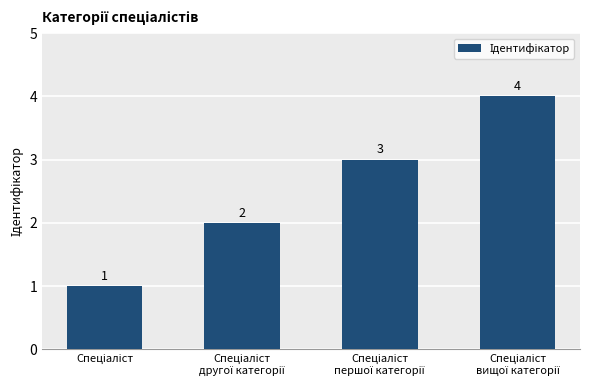

How many categories are shown in the chart?

4